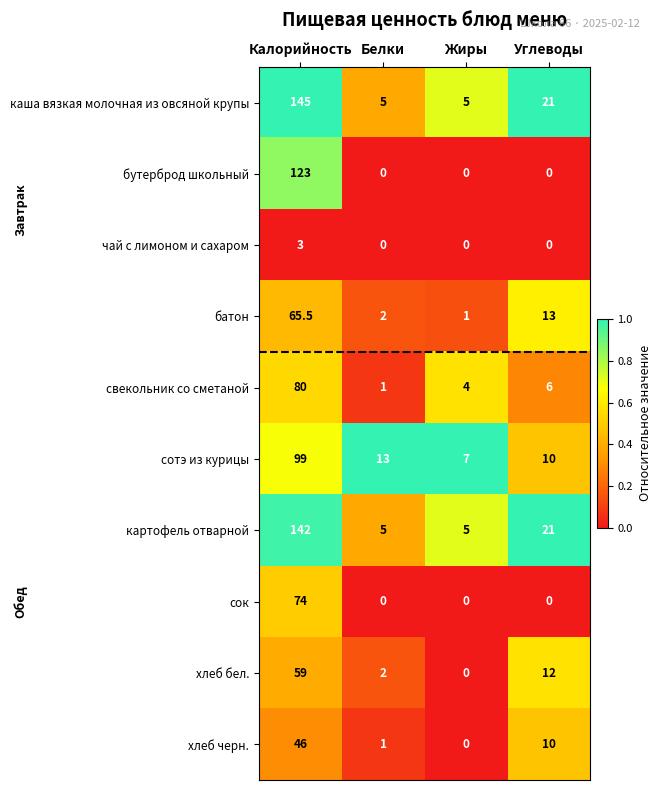

Is it true that сок equals -51.1 at Белки?

False